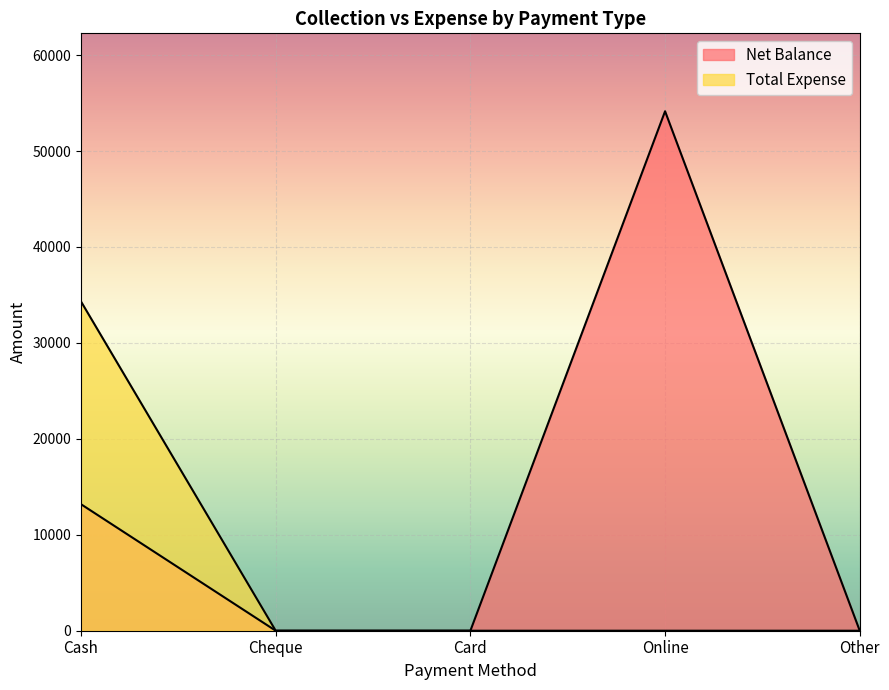

At Cash, list the series in order from smallest to largest.

Net Balance, Total Expense